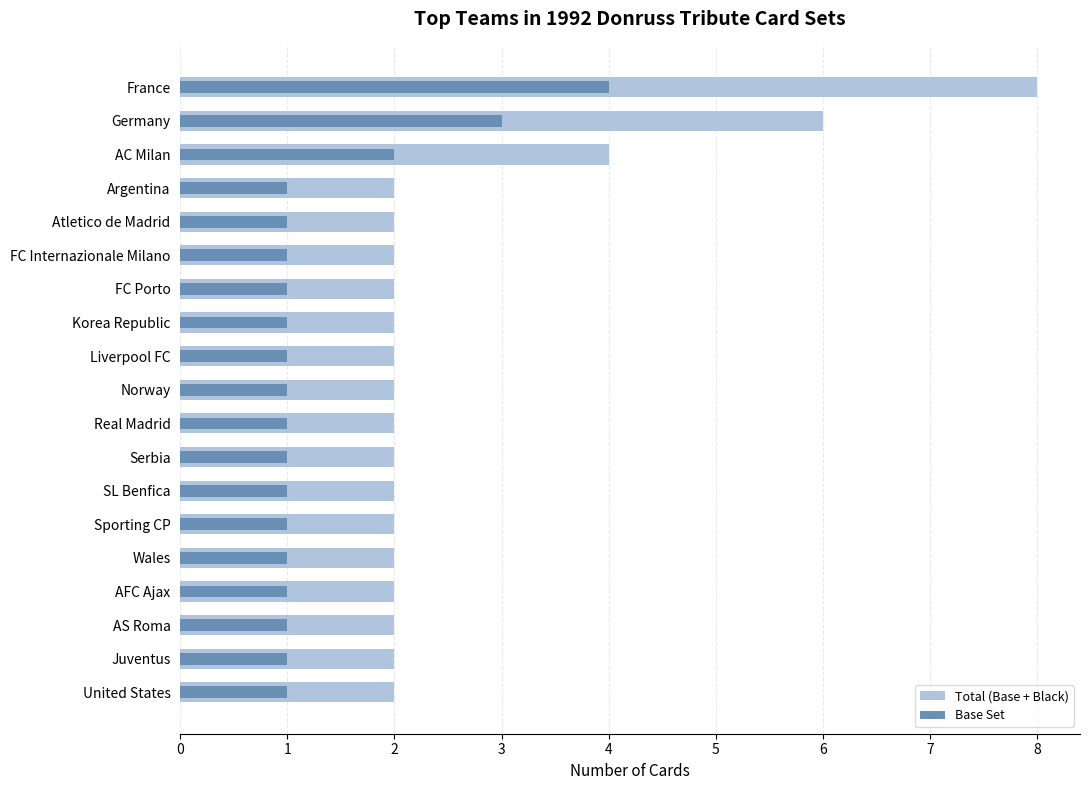

Which series has the largest range (max minus min)?

Total (Base + Black)